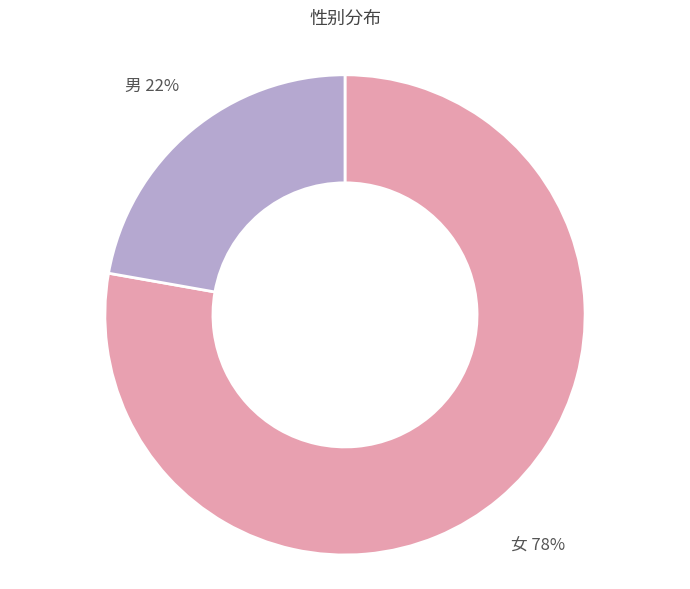

True or false: 男 accounts for 13% of the total.

False